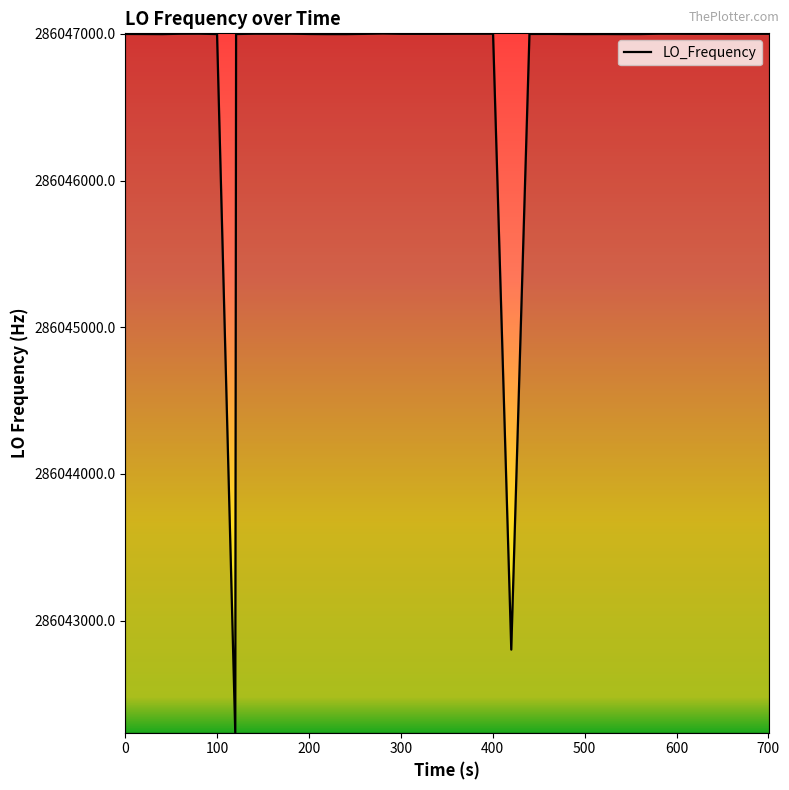

What is the greatest value displayed?

286047002.3